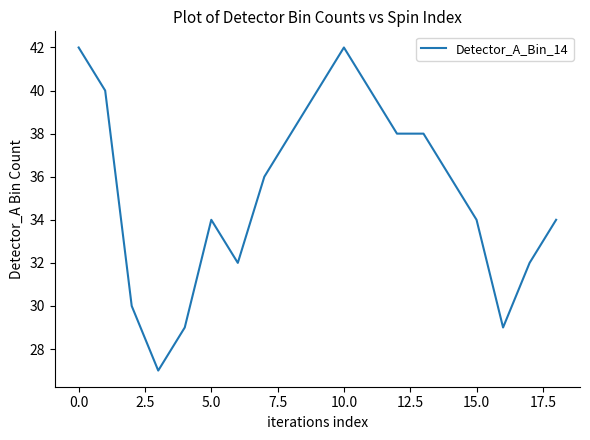

What is the greatest value displayed?

42